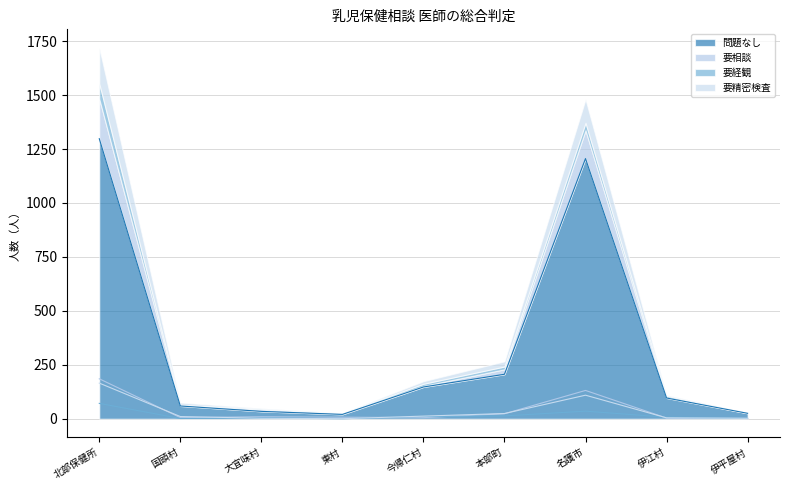

Reading left to right, what are all the values shown in this chart?

問題なし: 1298	59	34	20	147	206	1206	96	25
要相談: 185	5	9	7	5	23	131	3	1
要経観: 71	1	4	0	10	13	35	7	1
要精密検査: 165	10	2	0	12	24	109	4	2